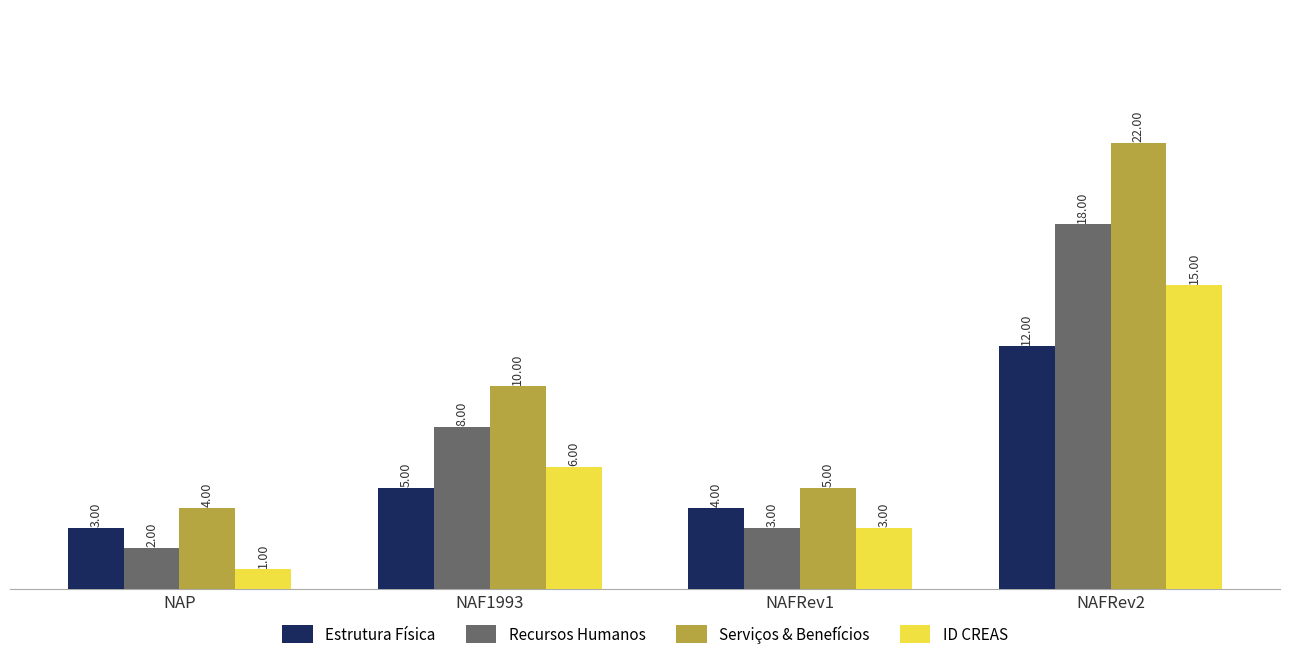

Reading left to right, extract all data points from this chart.

Estrutura Física: 3	5	4	12
Recursos Humanos: 2	8	3	18
Serviços & Benefícios: 4	10	5	22
ID CREAS: 1	6	3	15